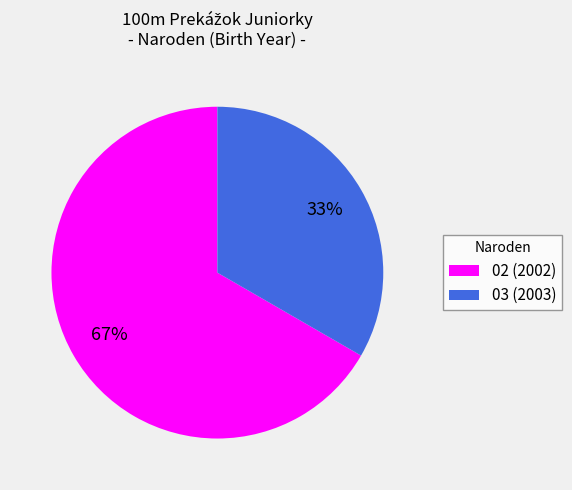

Count the number of slices in the pie.

2